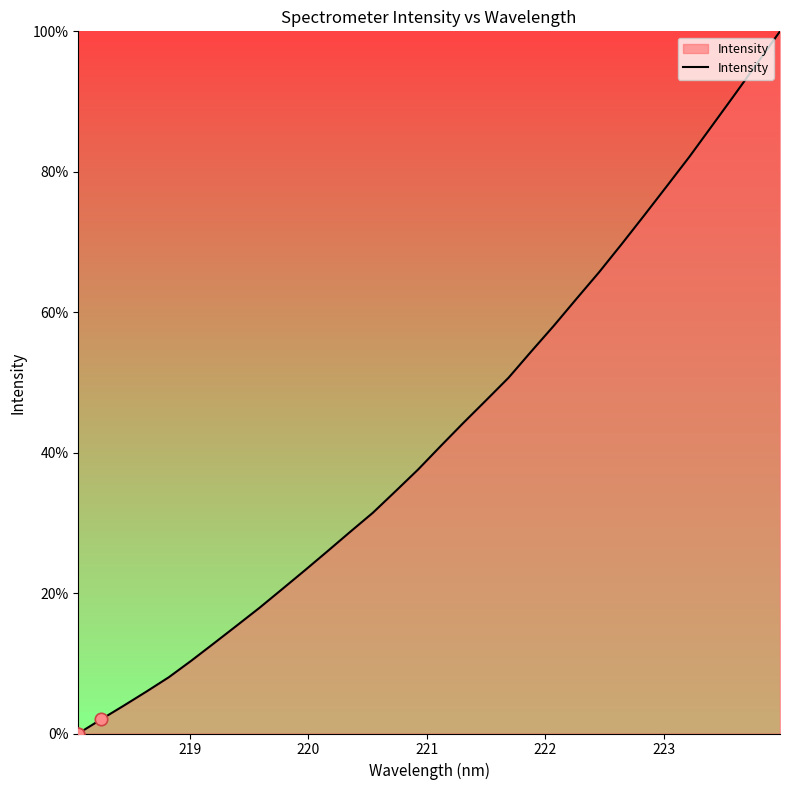

What is the difference between the maximum and minimum values?

100.0